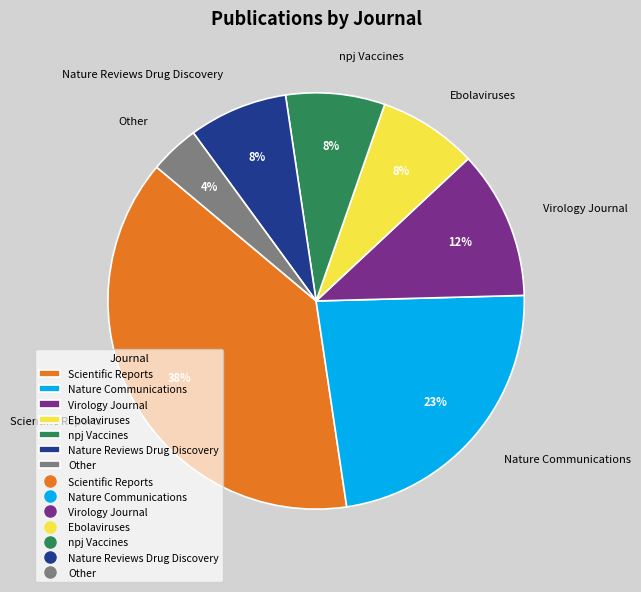

Do Scientific Reports and Nature Reviews Drug Discovery together represent more than half of the pie?

No